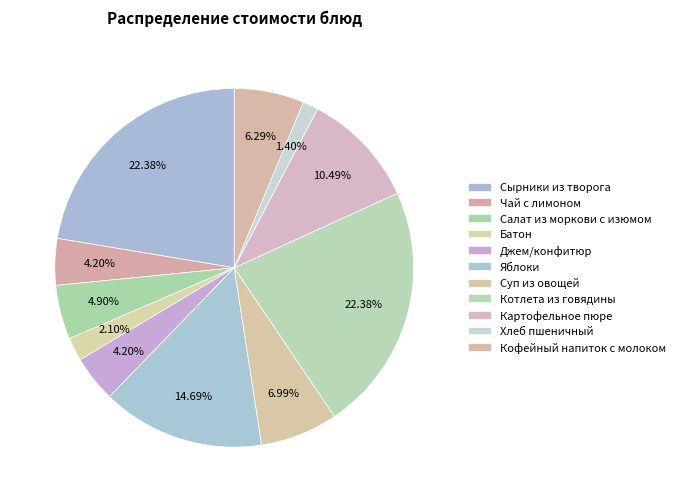

How many slices are in this pie chart?

11